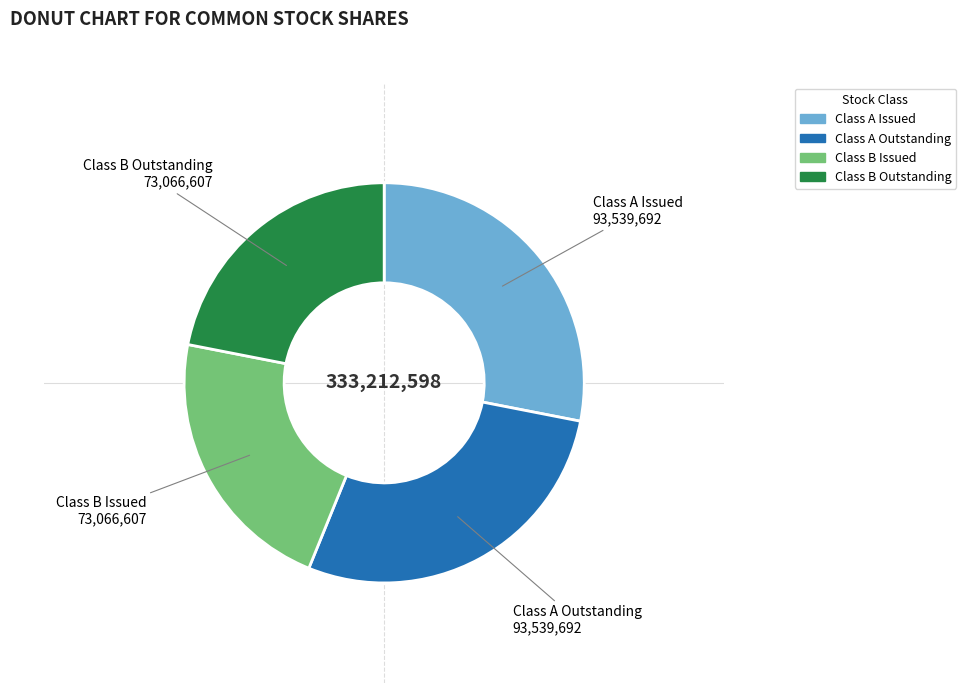

How many slices are in this pie chart?

4